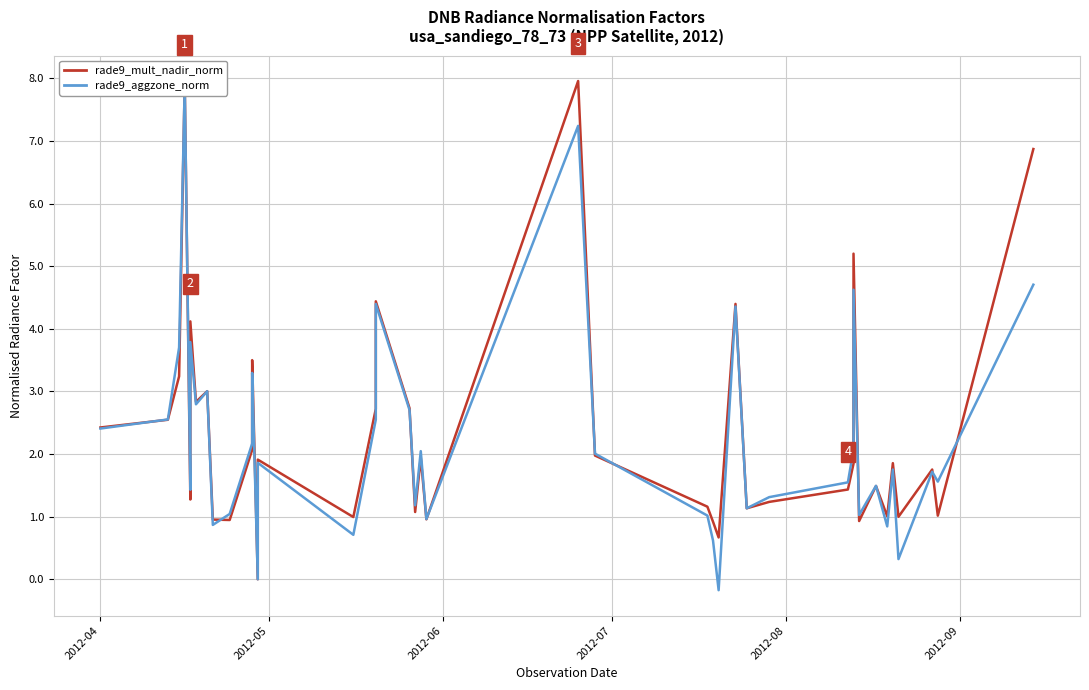

Which series has the largest total across all categories?

rade9_mult_nadir_norm